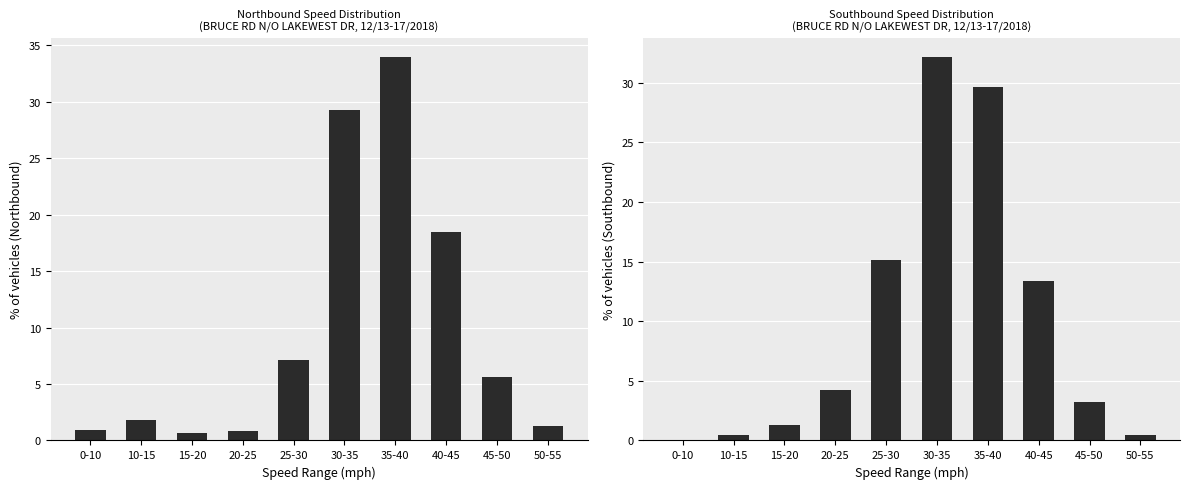

How many bars are there in each group?

2